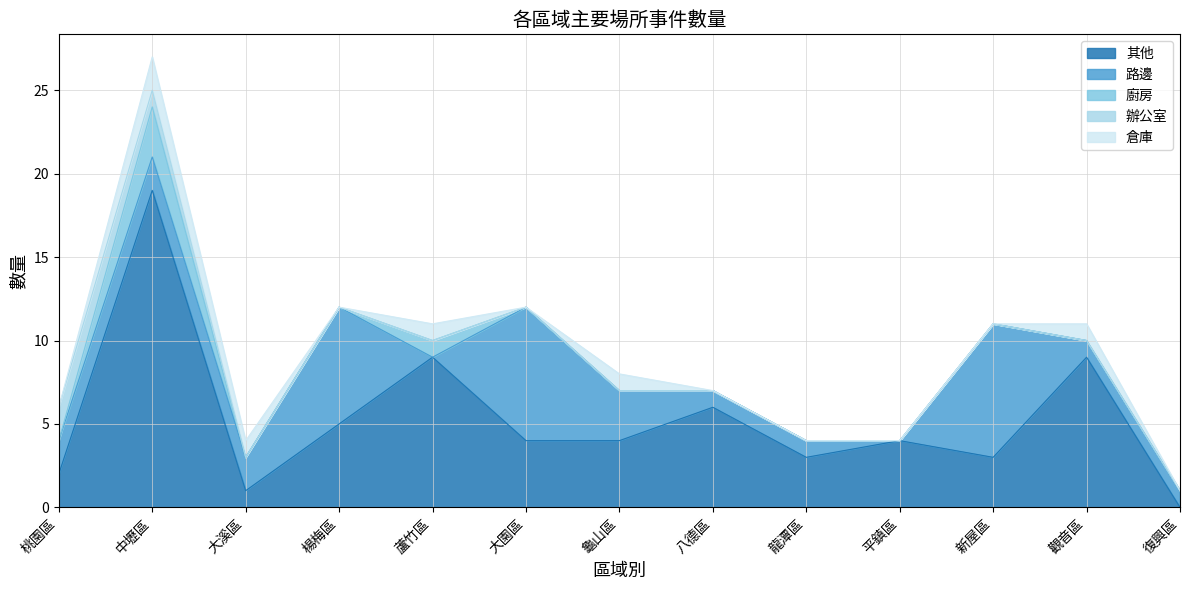

The 廚房 series shows 1 at 中壢區. True or false?

False